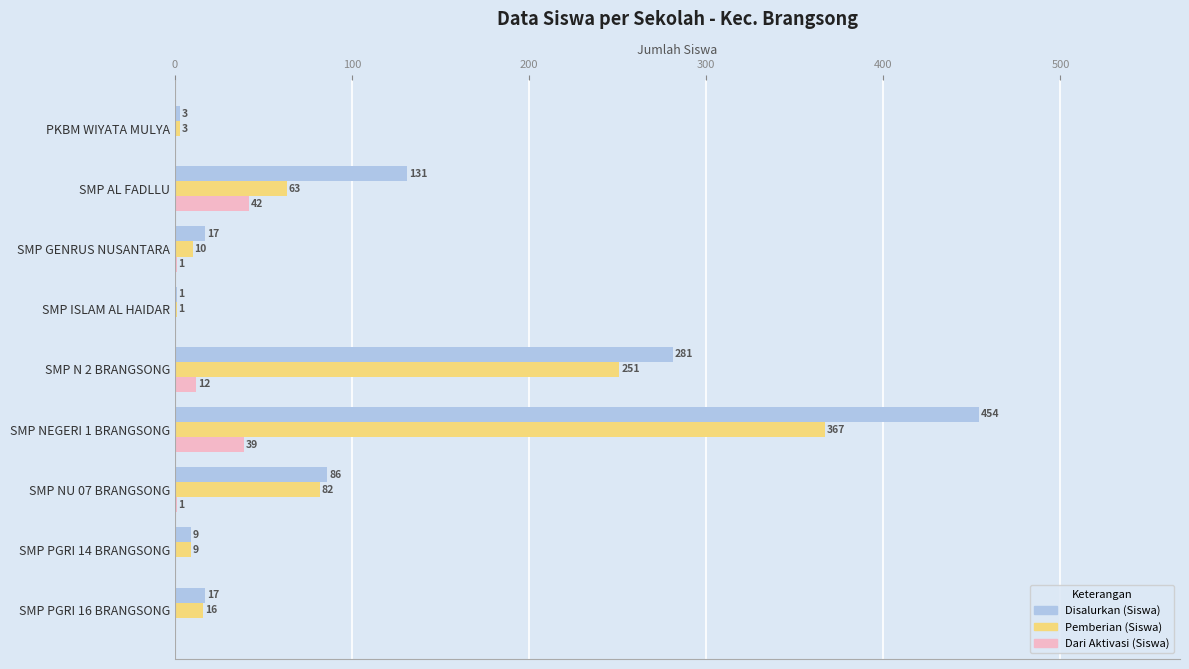

What is the greatest value displayed?

454